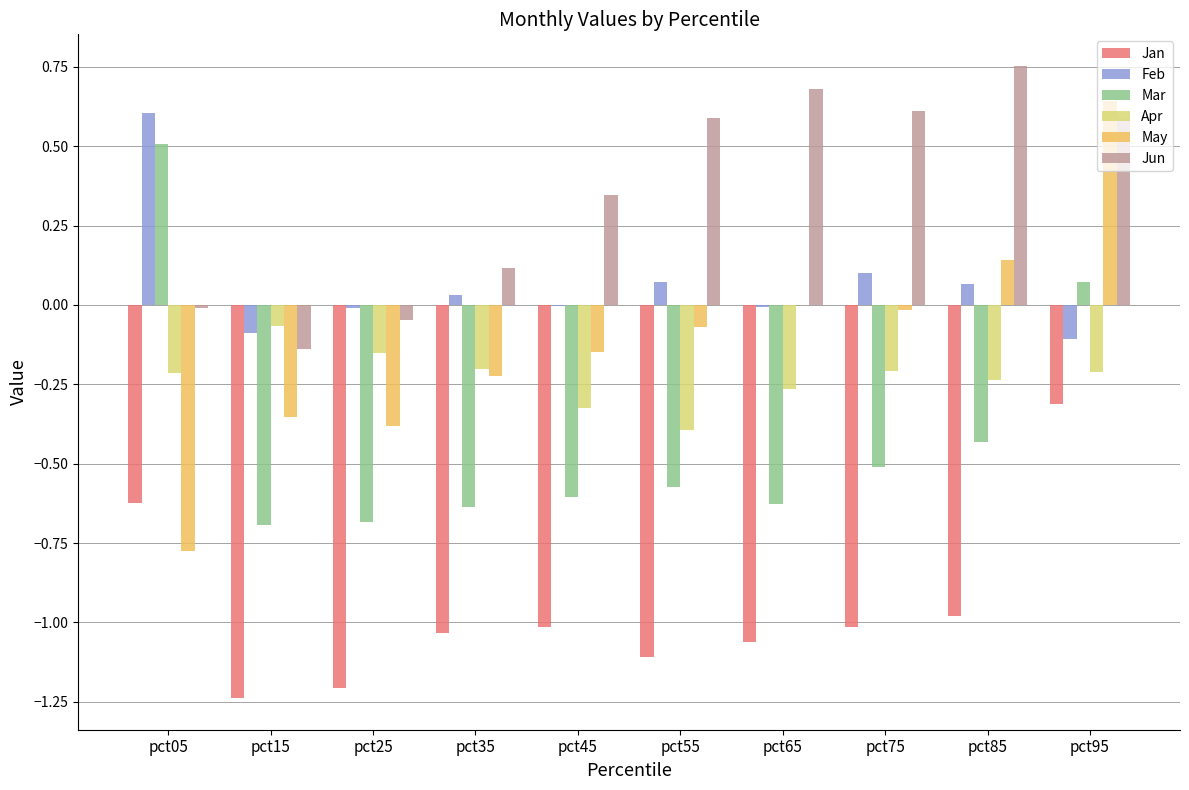

What is the sum of all Jan values?

-9.6